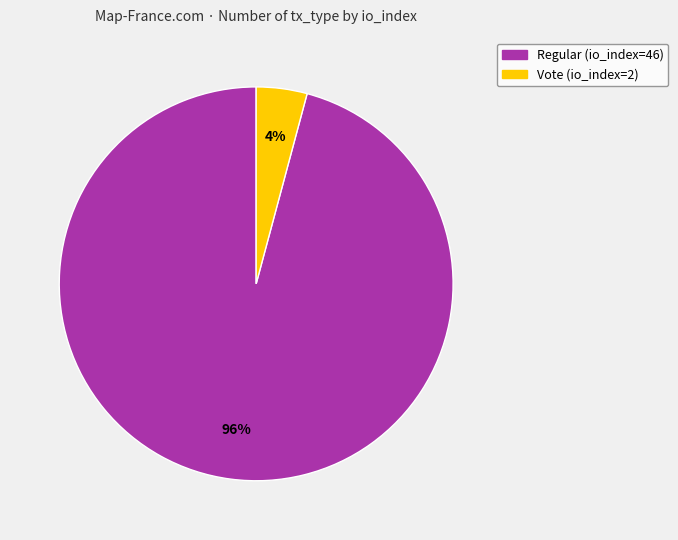

Is it true that Regular (io_index=46) is 96% of the pie?

True